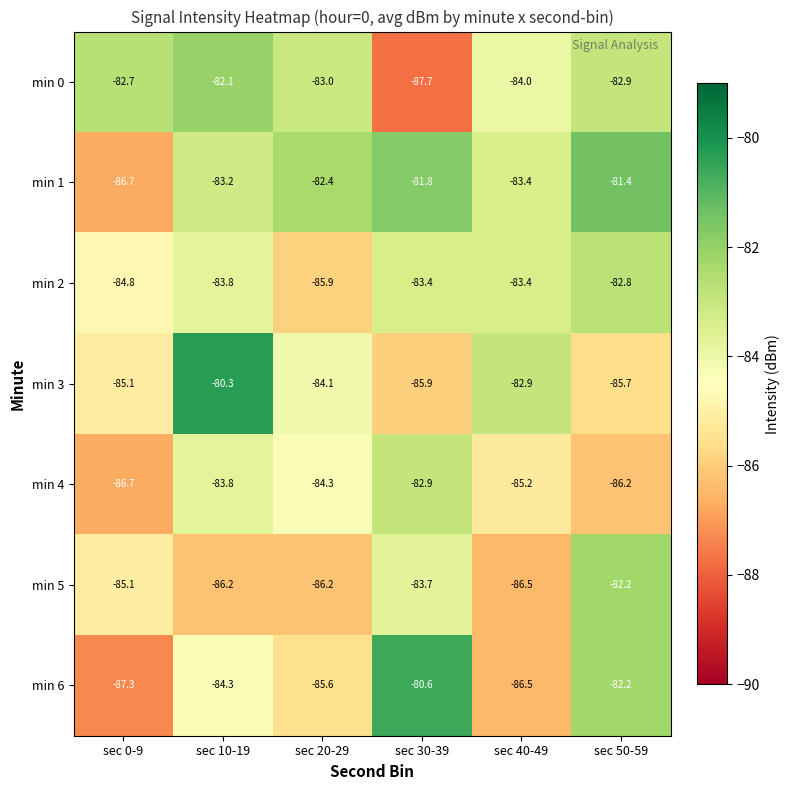

Which label corresponds to the largest value in the chart?

sec 10-19